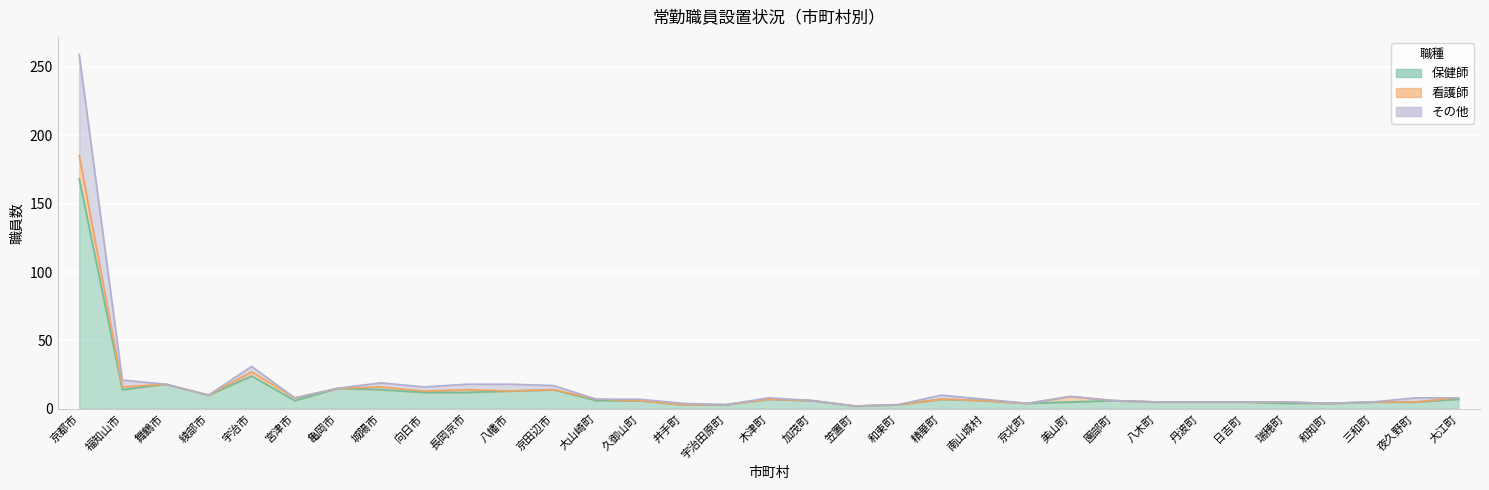

Where does the その他 series first go above 8?

京都市